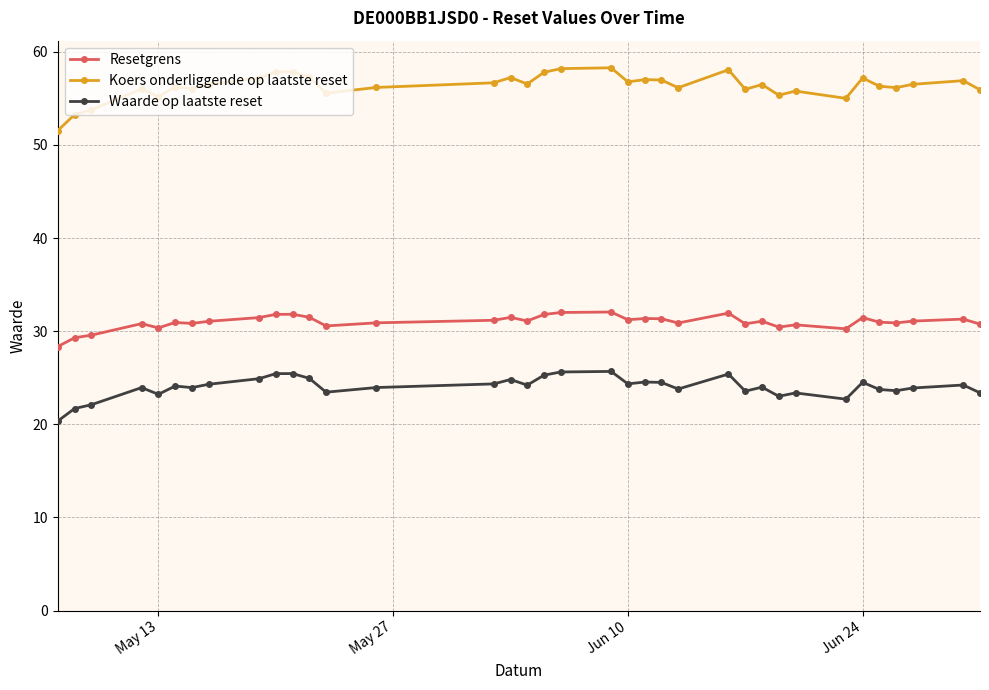

What is the greatest value displayed?

58.3